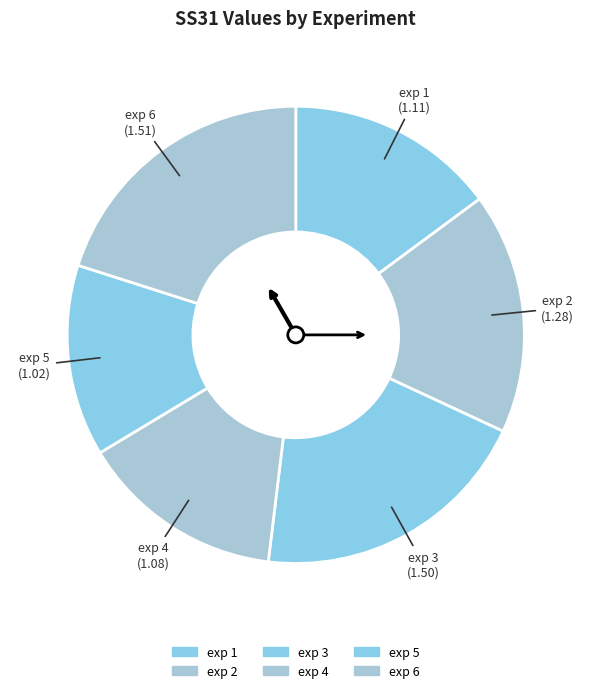

Does any single category account for the majority?

No